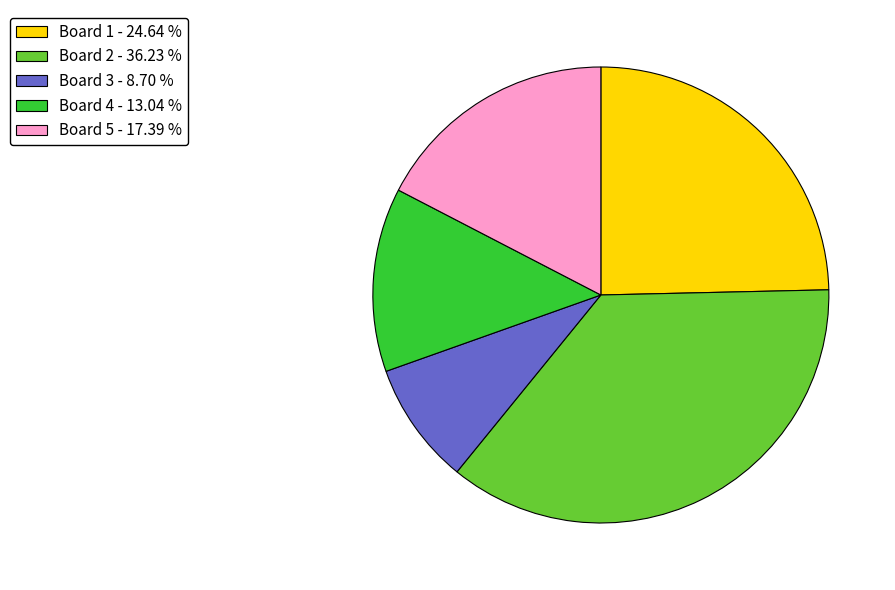

Combined, do Board 1 - 24.64 % and Board 5 - 17.39 % account for over 50%?

No